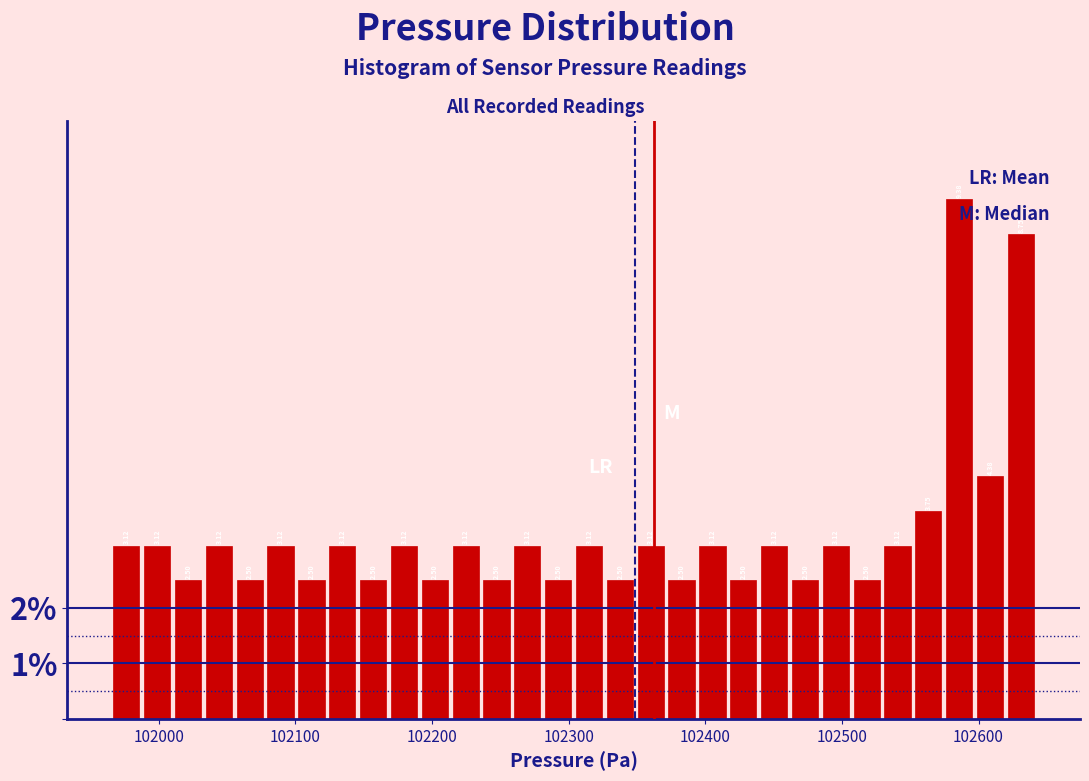

Read against the x-axis, roughly where is the centre of the tallest bar?

102590